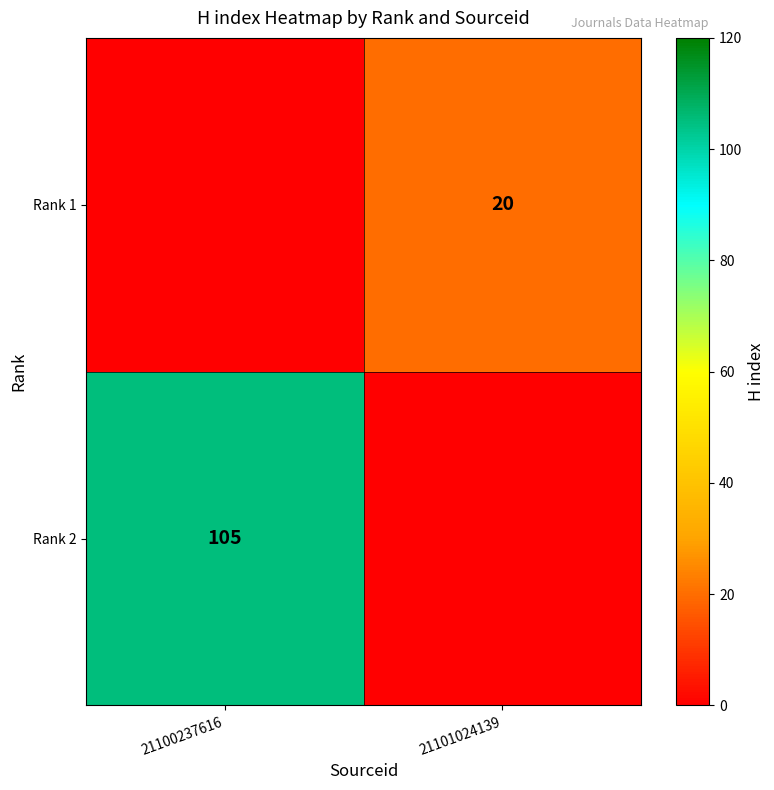

The value of Rank 1 at 21101024139 is 20. True or false?

True